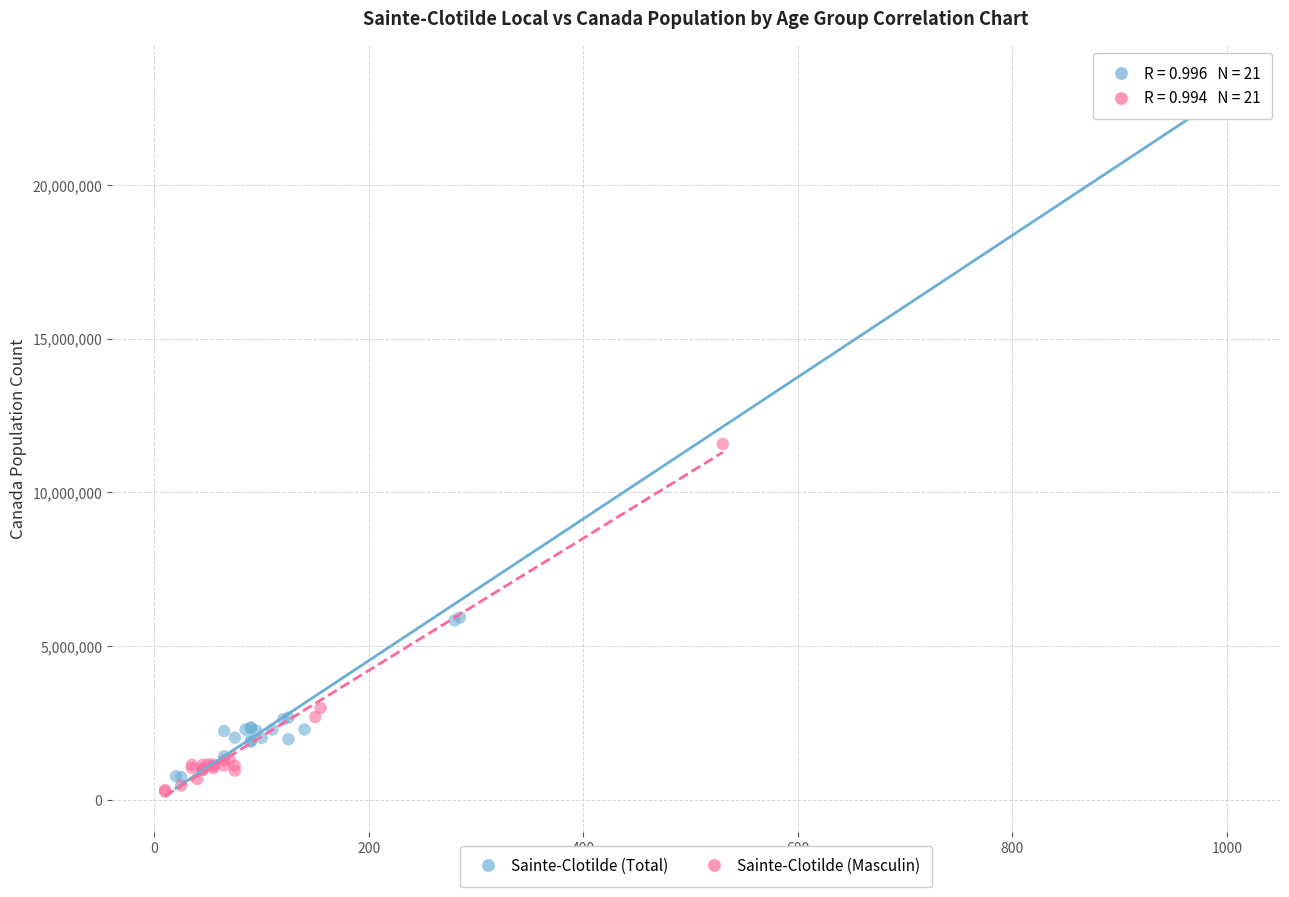

Which series has the largest Y range (max minus min)?

Sainte-Clotilde (Total)